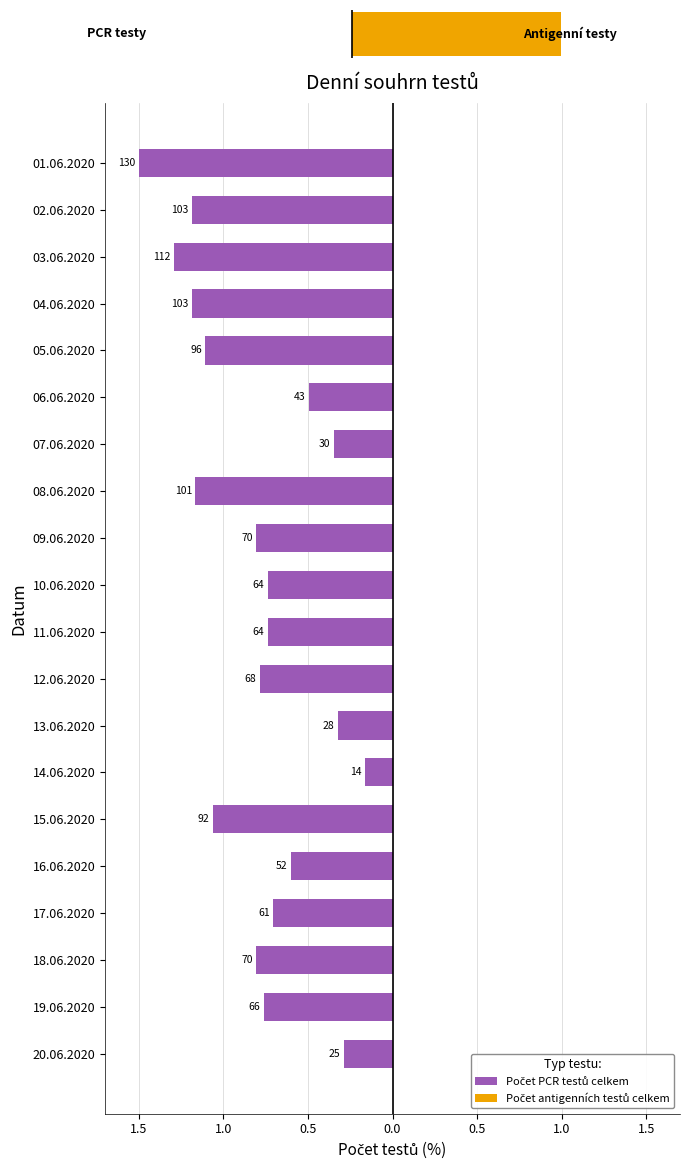

The Počet PCR testů celkem series shows -1.5 at 05.06.2020. True or false?

False